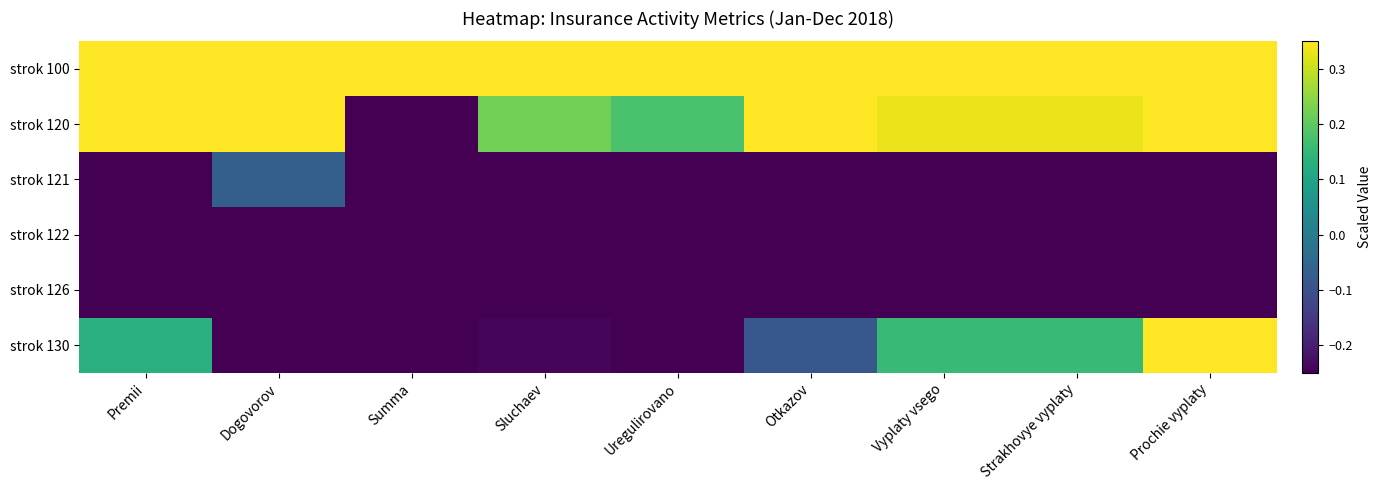

Reading left to right, what are all the values shown in this chart?

strok 100: Premii=1.0	Dogovorov=1.0	Summa=1.0	Sluchaev=1.0	Uregulirovano=1.0	Otkazov=1.0	Vyplaty vsego=1.0	Strakhovye vyplaty=1.0	Prochie vyplaty=1.0
strok 120: Premii=0.4	Dogovorov=0.7	Summa=-1.0	Sluchaev=0.2	Uregulirovano=0.2	Otkazov=0.5	Vyplaty vsego=0.3	Strakhovye vyplaty=0.3	Prochie vyplaty=0.5
strok 121: Premii=-0.9	Dogovorov=-0.1	Summa=-1.0	Sluchaev=-0.7	Uregulirovano=-0.7	Otkazov=-0.4	Vyplaty vsego=-0.9	Strakhovye vyplaty=-0.9	Prochie vyplaty=-1.0
strok 122: Premii=-1.0	Dogovorov=-0.4	Summa=-1.0	Sluchaev=-1.0	Uregulirovano=-1.0	Otkazov=-0.5	Vyplaty vsego=-1.0	Strakhovye vyplaty=-1.0	Prochie vyplaty=-1.0
strok 126: Premii=-1.0	Dogovorov=-1.0	Summa=-1.0	Sluchaev=-0.8	Uregulirovano=-0.8	Otkazov=-1.0	Vyplaty vsego=-0.9	Strakhovye vyplaty=-0.9	Prochie vyplaty=-1.0
strok 130: Premii=0.1	Dogovorov=-0.6	Summa=-1.0	Sluchaev=-0.2	Uregulirovano=-0.3	Otkazov=-0.1	Vyplaty vsego=0.2	Strakhovye vyplaty=0.2	Prochie vyplaty=0.5